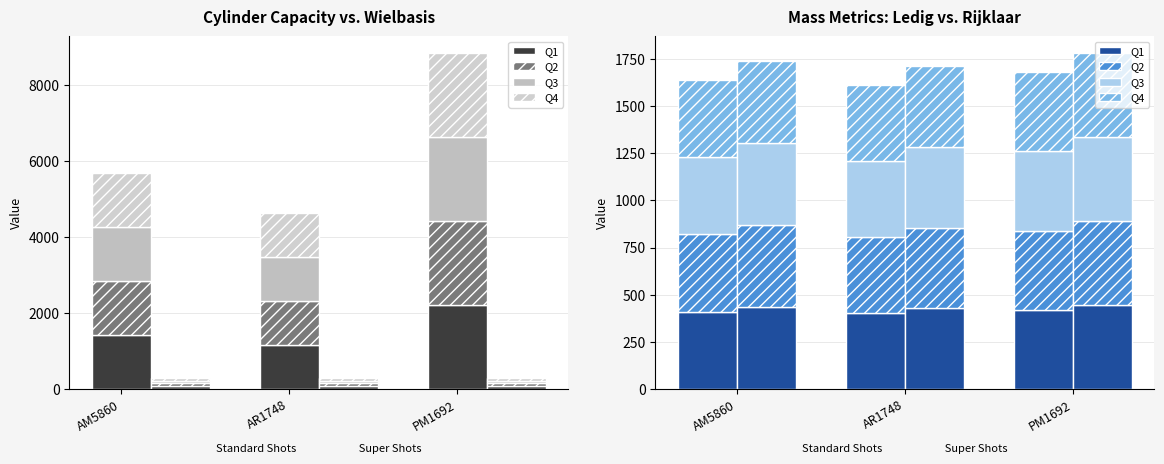

What is the value of the Q2 bar at the 1st from the left?

410.0